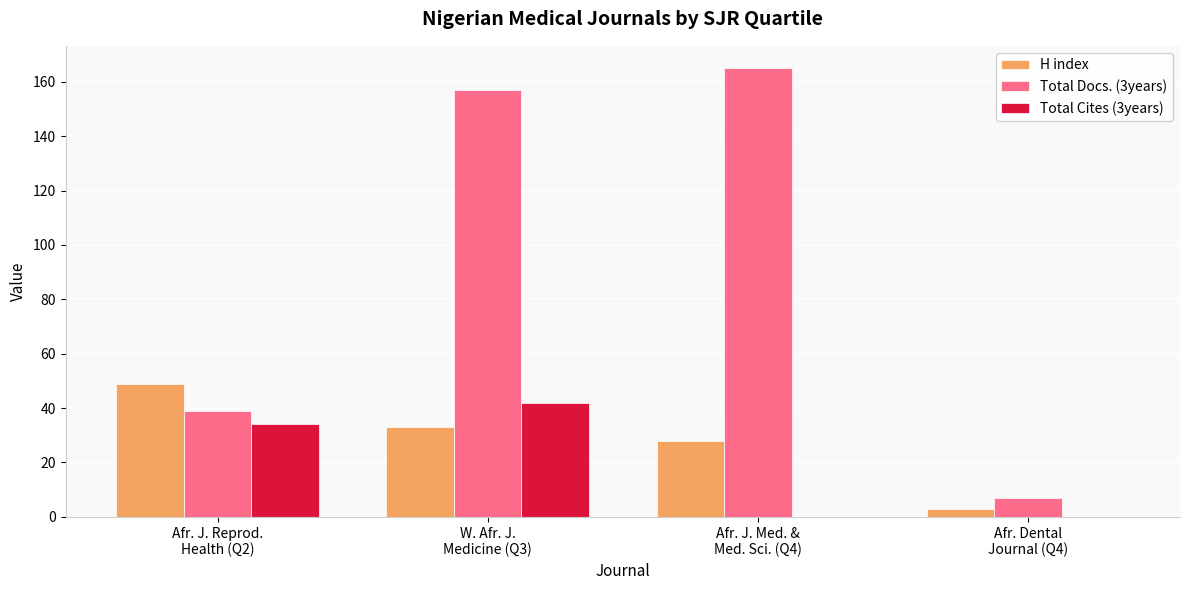

What is the greatest value displayed?

165